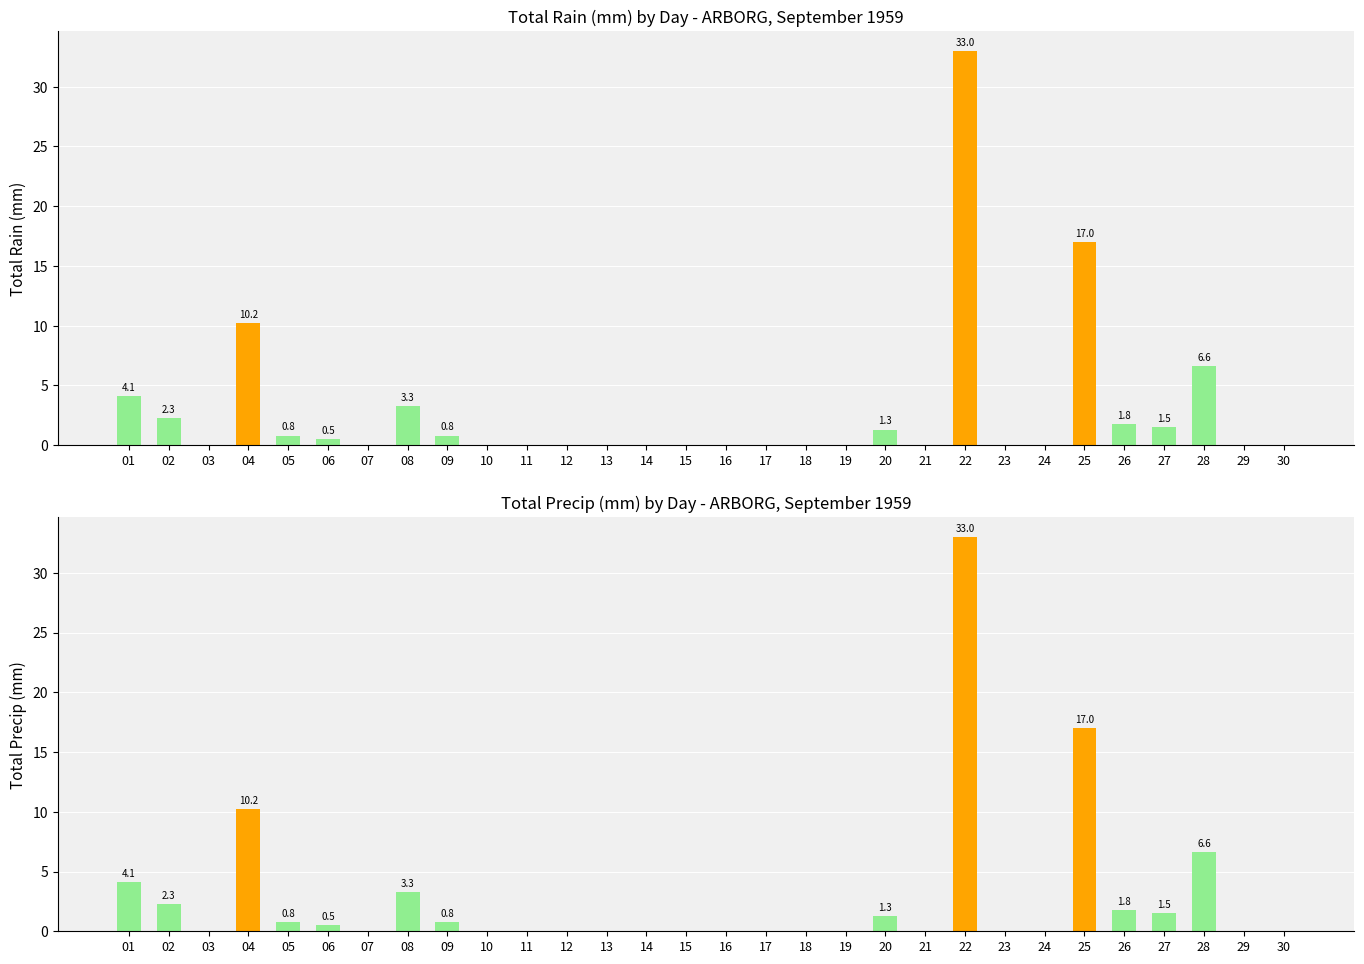

Which category has the highest value in the Total Rain (mm) series?

22